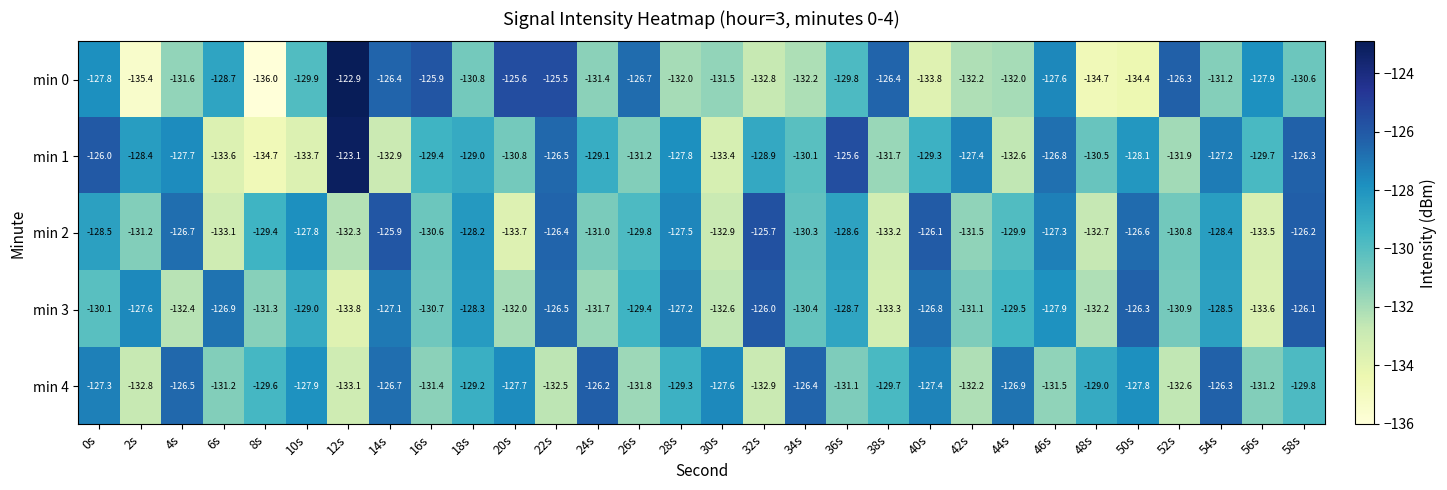

What is the minimum value for min 1?

-134.7